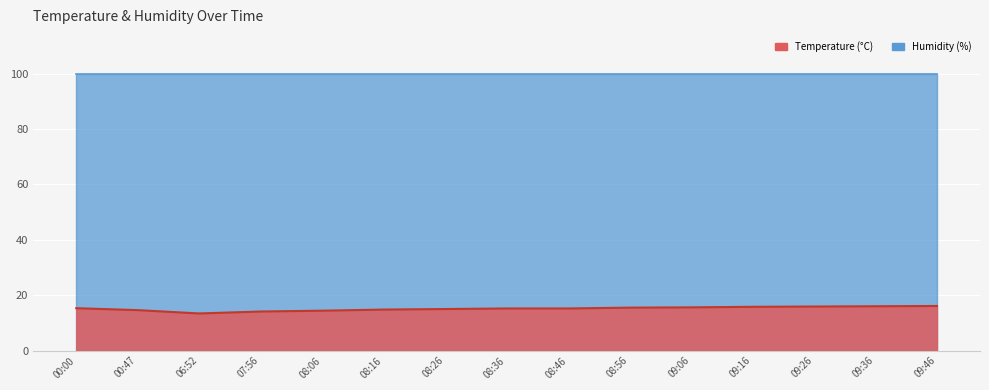

What is the maximum value shown in the chart?

16.1